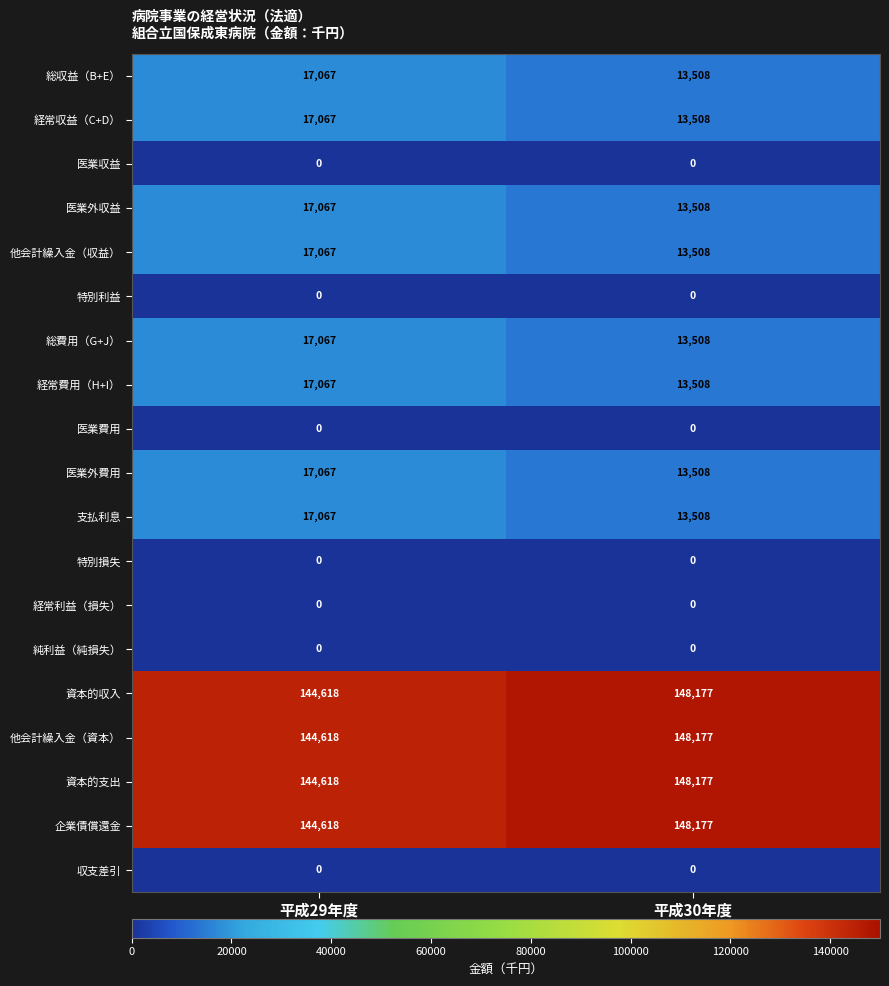

Is it true that 総費用（G+J） equals 6471 at 平成30年度?

False